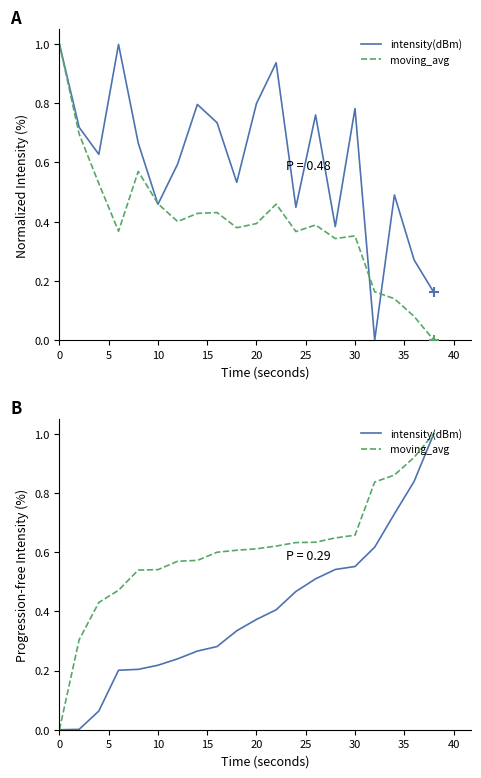

Which series reaches the minimum Y coordinate?

intensity(dBm)